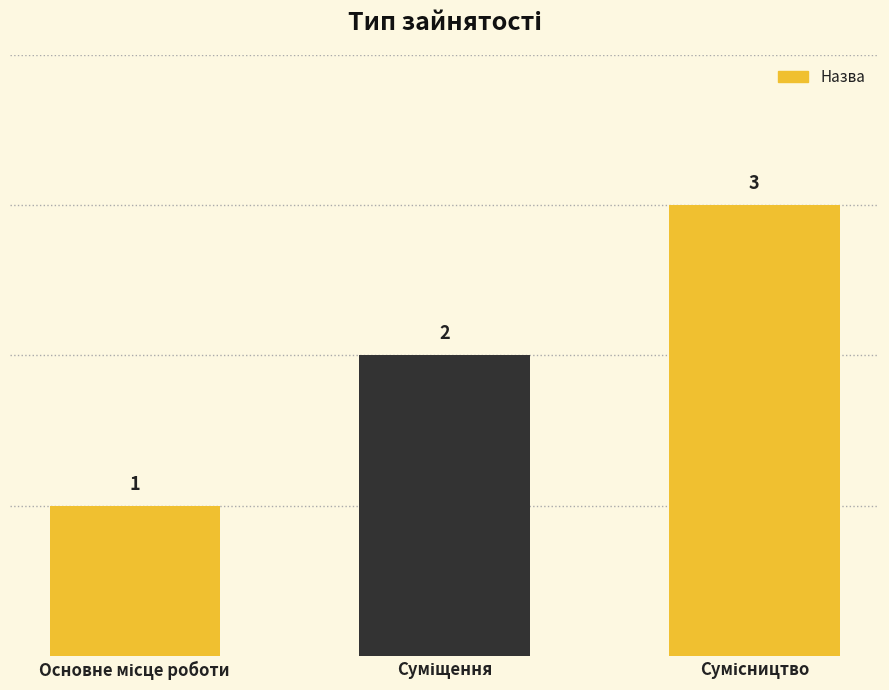

What is the sum of all values?

6